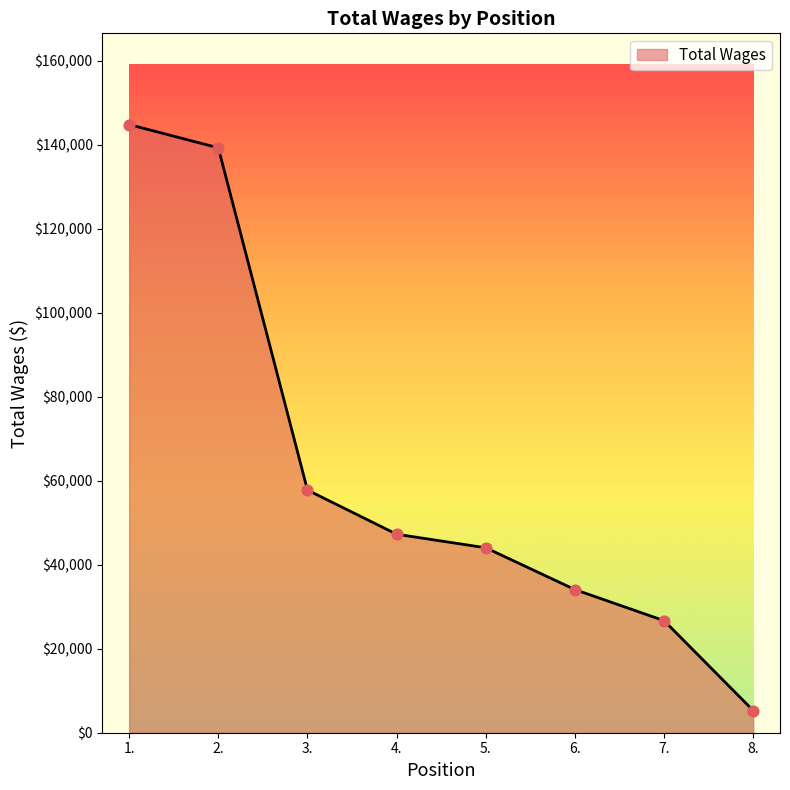

What is the change in value from 3. to 6.?

-23693